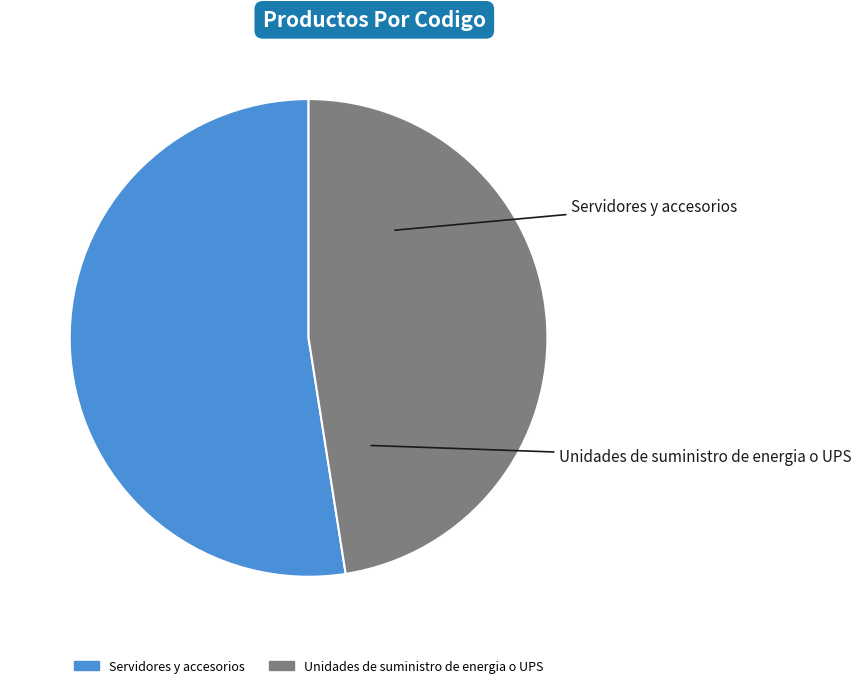

Combined, what portion of the pie is Servidores y accesorios and Unidades de suministro de energia o UPS?

100.0%